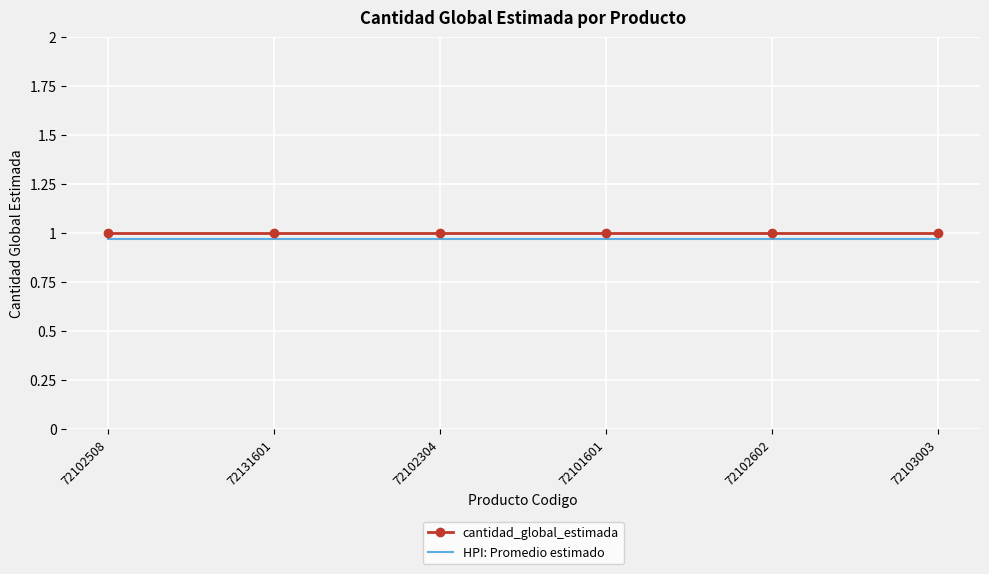

Is the value of HPI: Promedio estimado at 72102508 greater than the value of cantidad_global_estimada at 72101601?

No